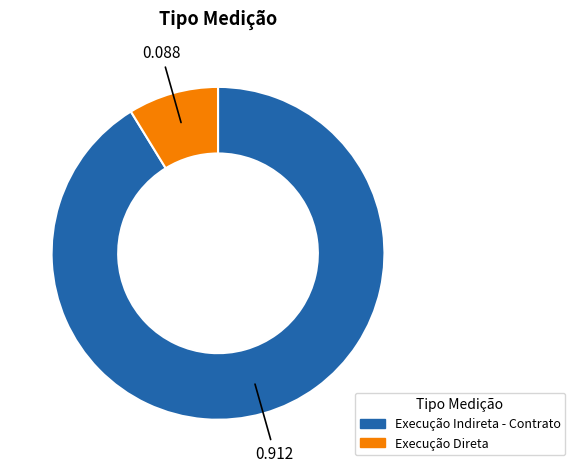

Is there any slice that represents more than half of the pie?

Yes